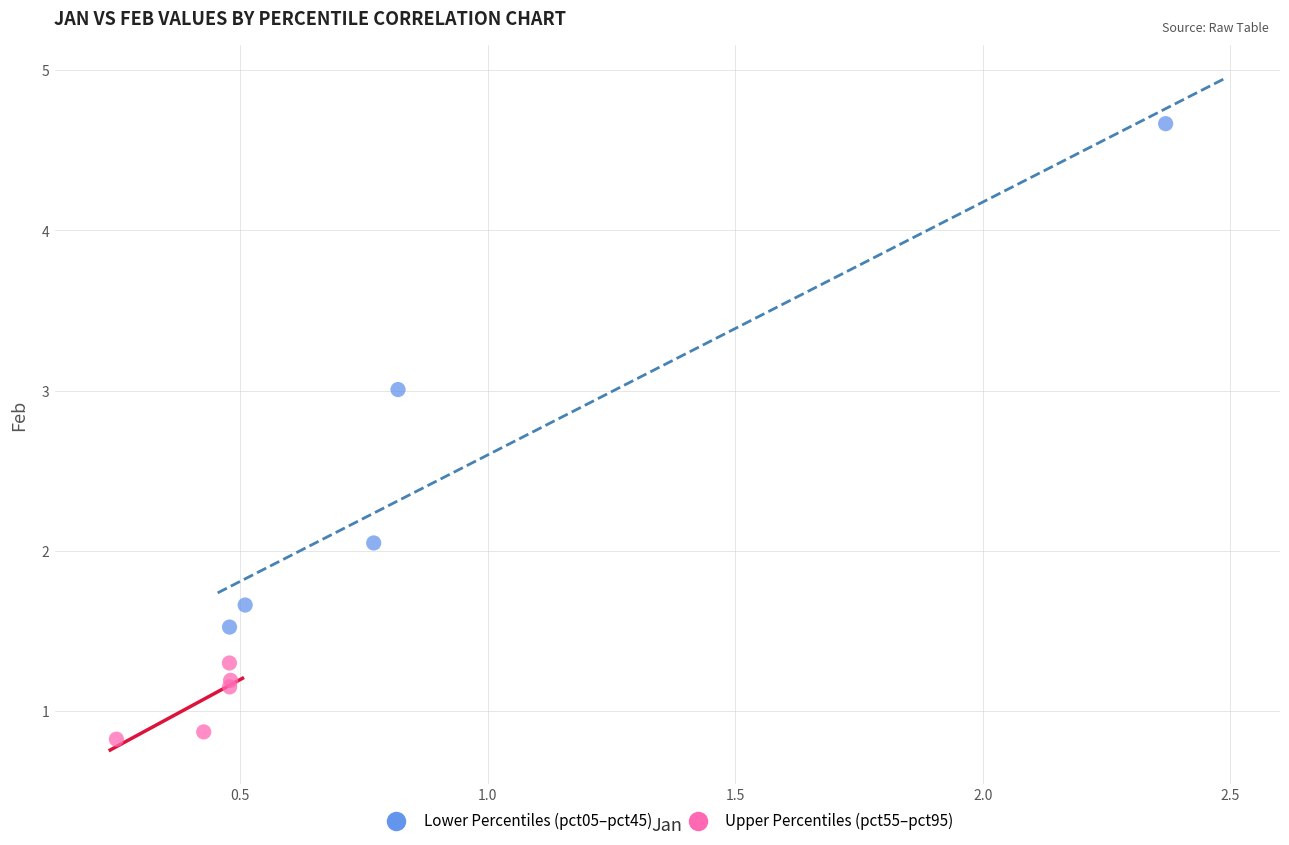

Which series reaches the maximum Y coordinate?

Lower Percentiles (pct05–pct45)